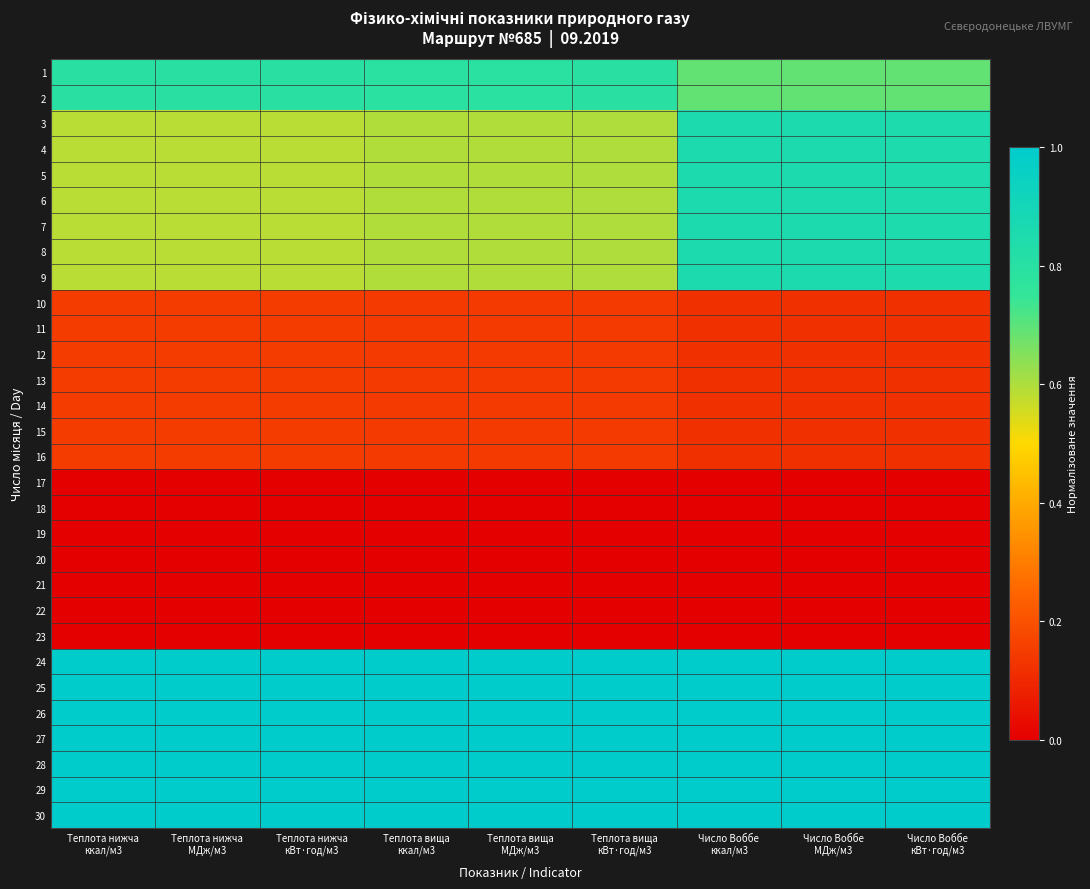

Rank the series by their maximum value, from lowest to highest.

17, 18, 19, 20, 21, 22, 23, 10, 11, 12, 13, 14, 15, 16, 1, 2, 3, 4, 5, 6, 7, 8, 9, 24, 25, 26, 27, 28, 29, 30